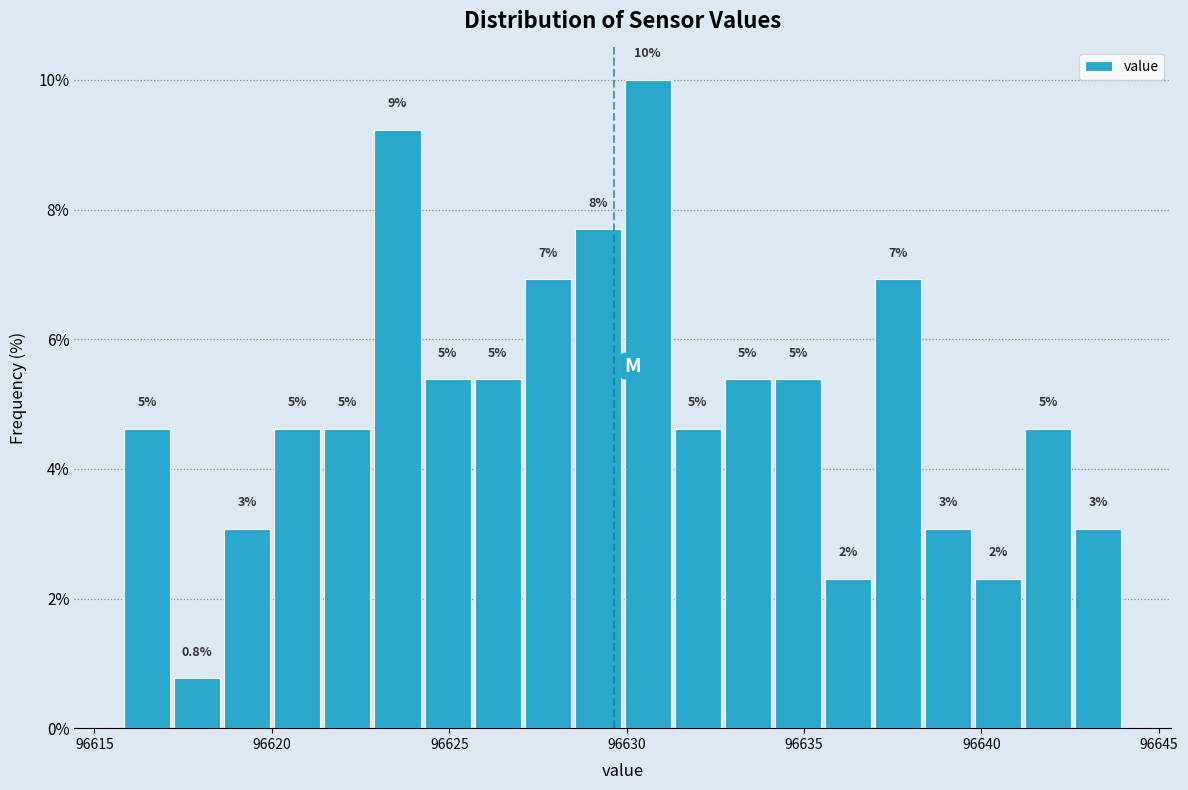

Read against the x-axis, roughly where is the centre of the tallest bar?

96630.5